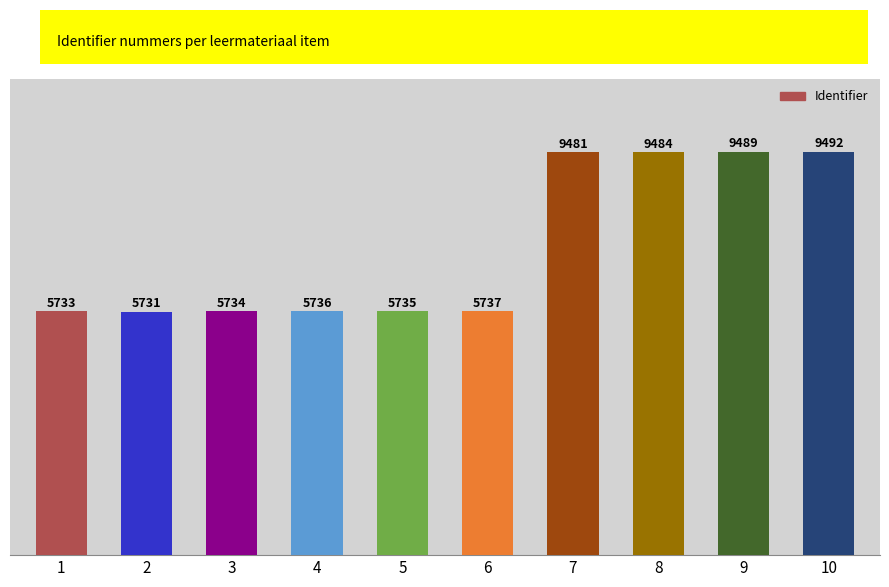

What is the sum of the values at 8 and 2?

15215